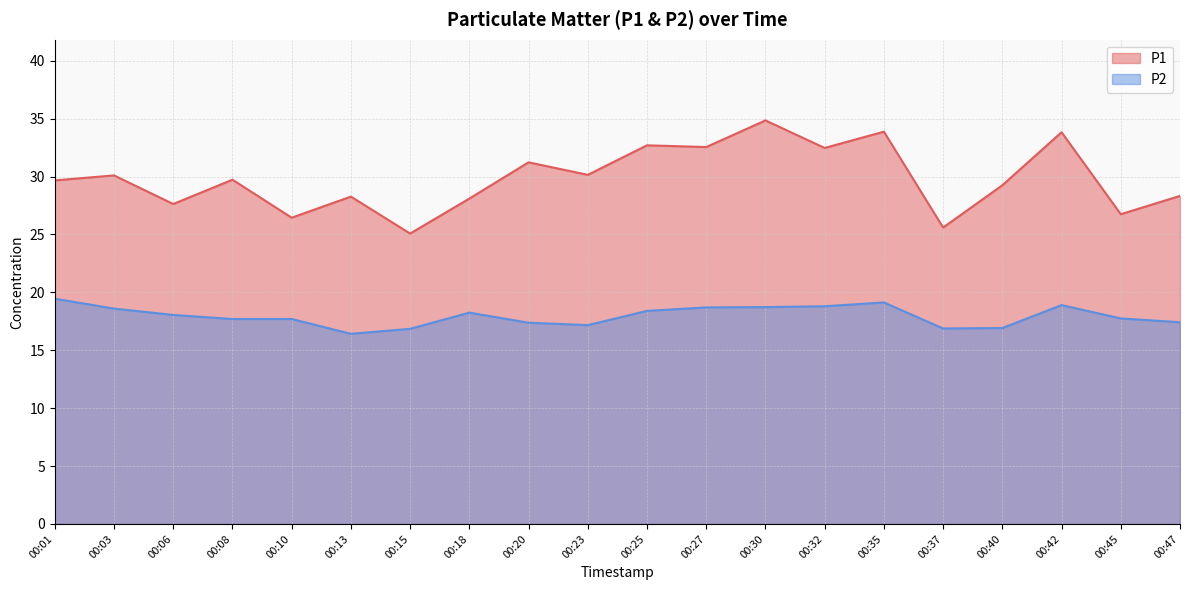

How many data points in P1 are less than 29?

8